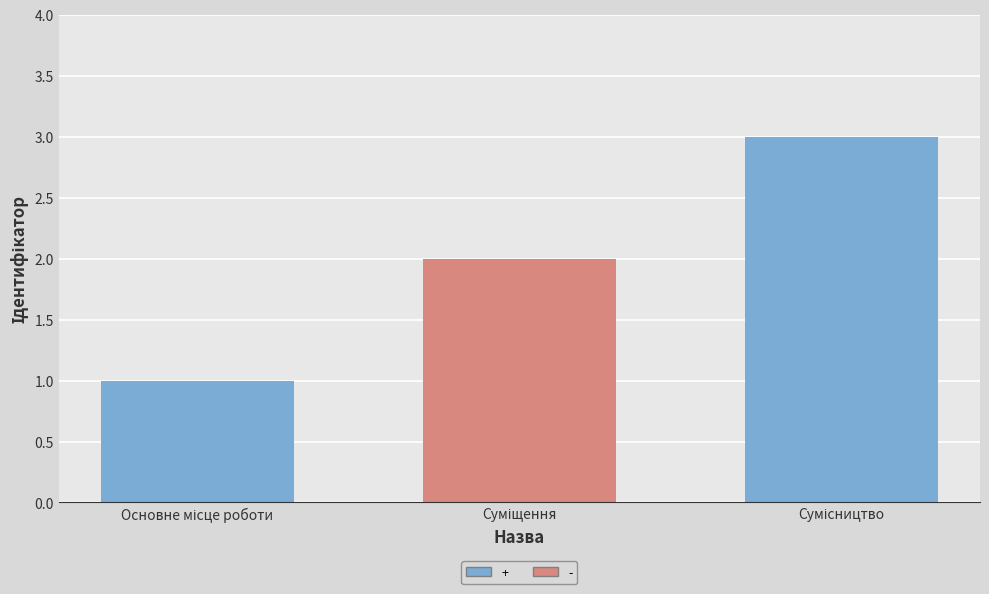

What is the maximum value shown in the chart?

3